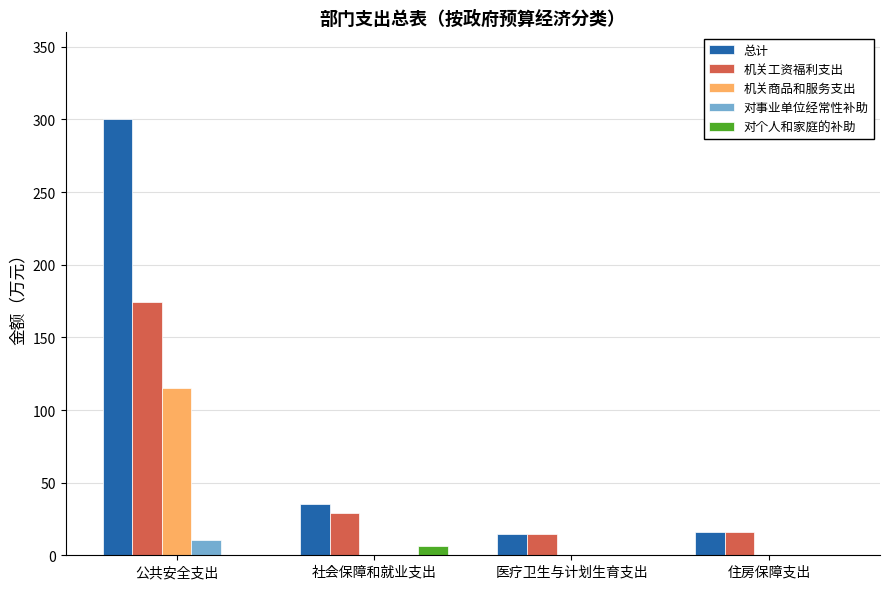

At which category is the sum across all series the highest?

公共安全支出